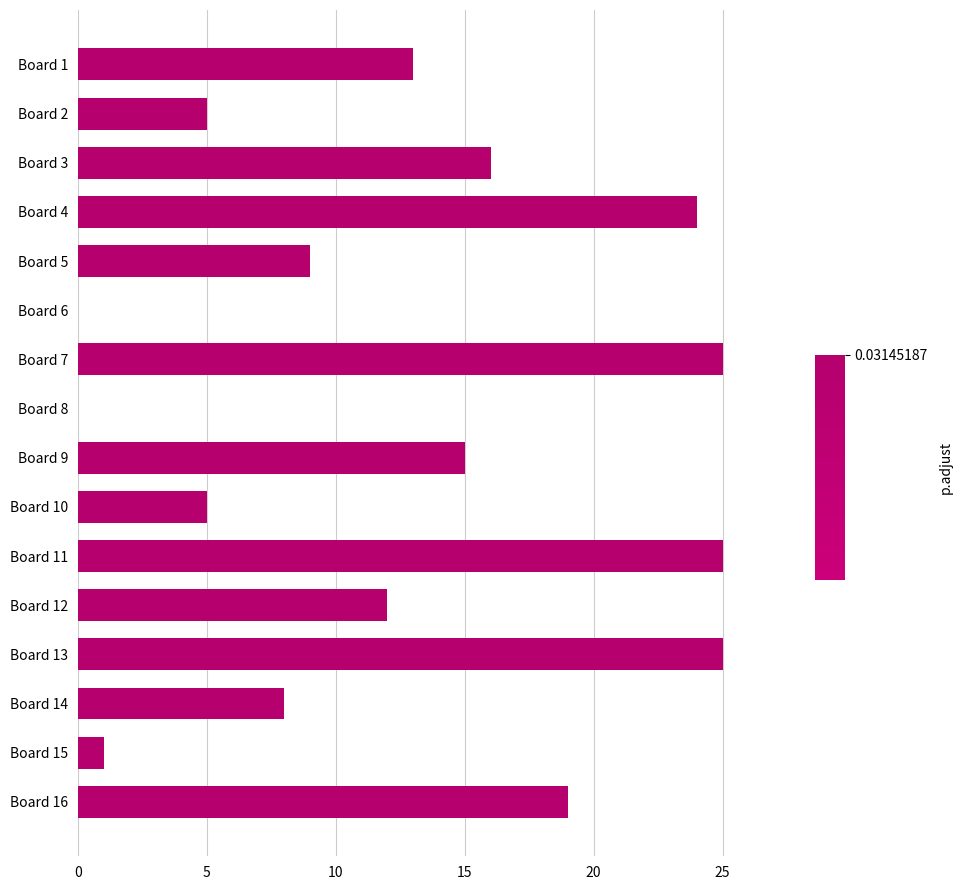

What is the sum of all values?

202